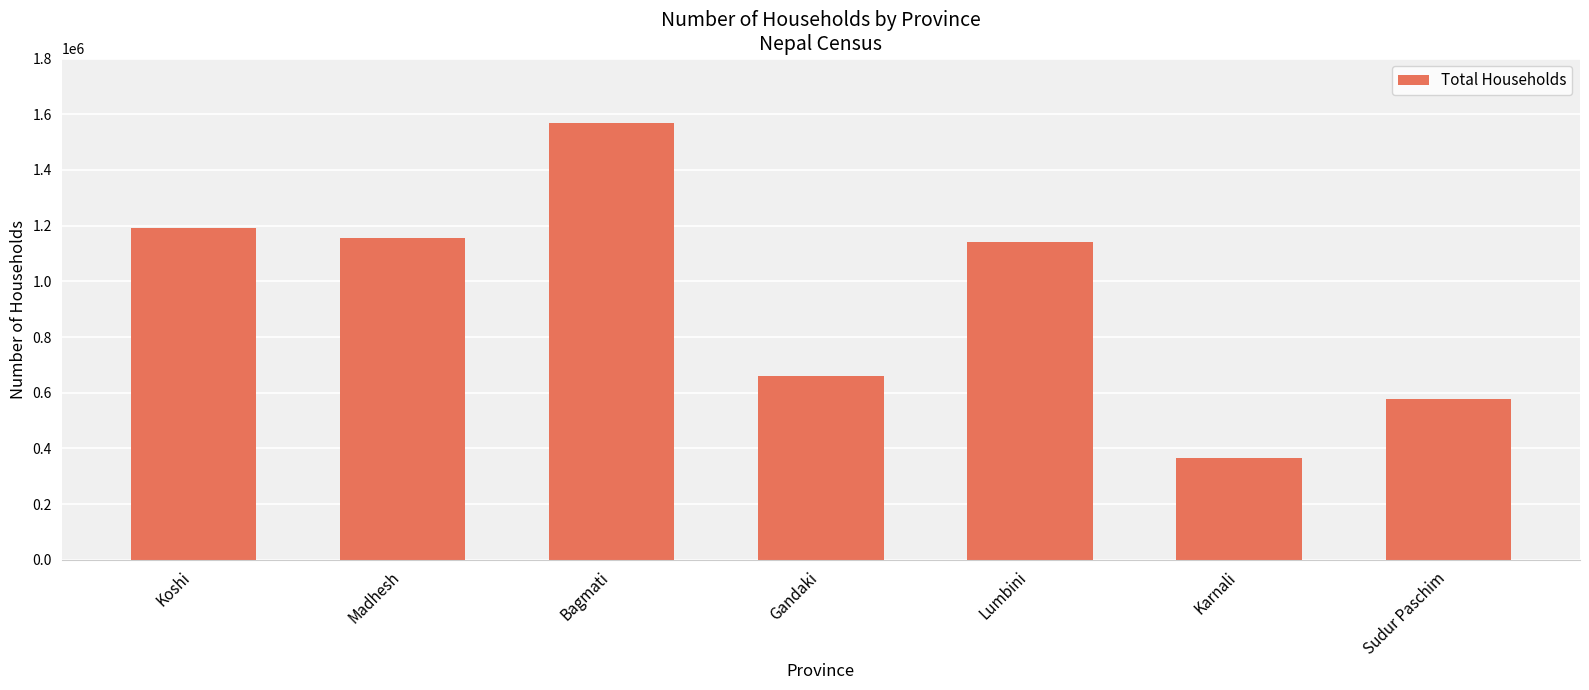

What is the maximum value shown in the chart?

1567917